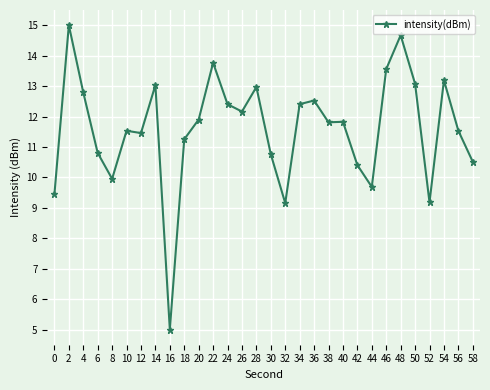

What is the ratio of the value at 0 to the value at 16?

1.9